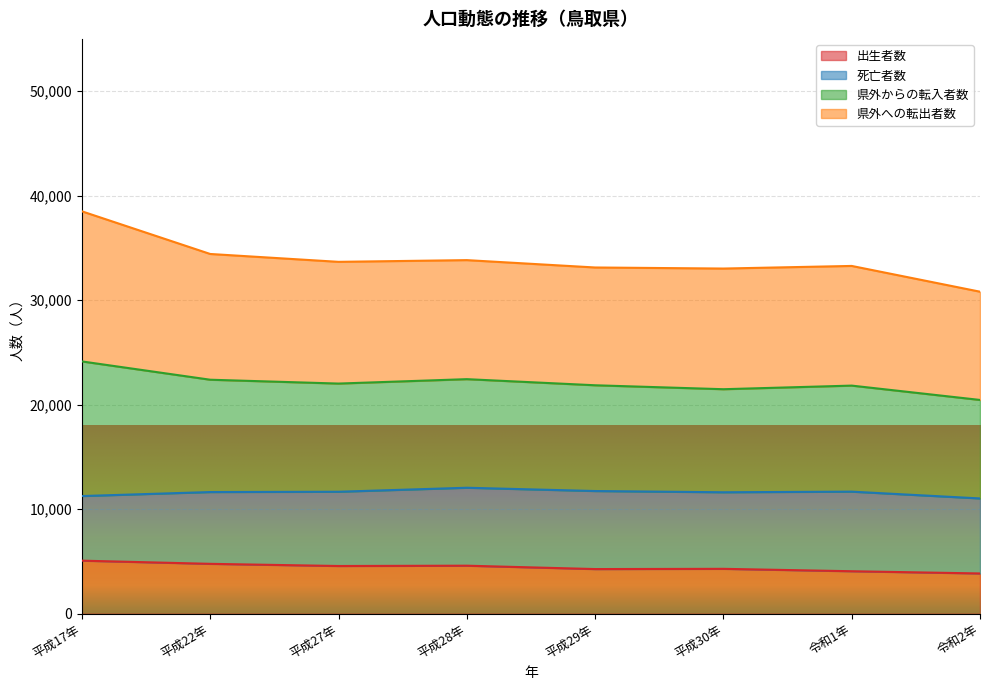

What is the lowest value of the 出生者数 series?

3852